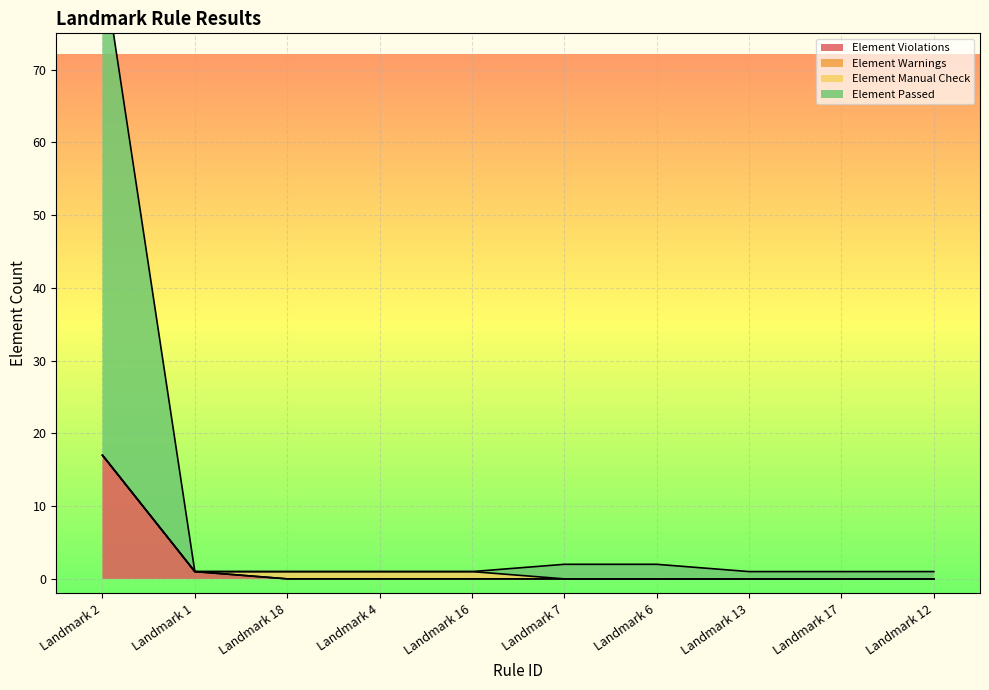

How many data points in Element Violations are above 0?

2